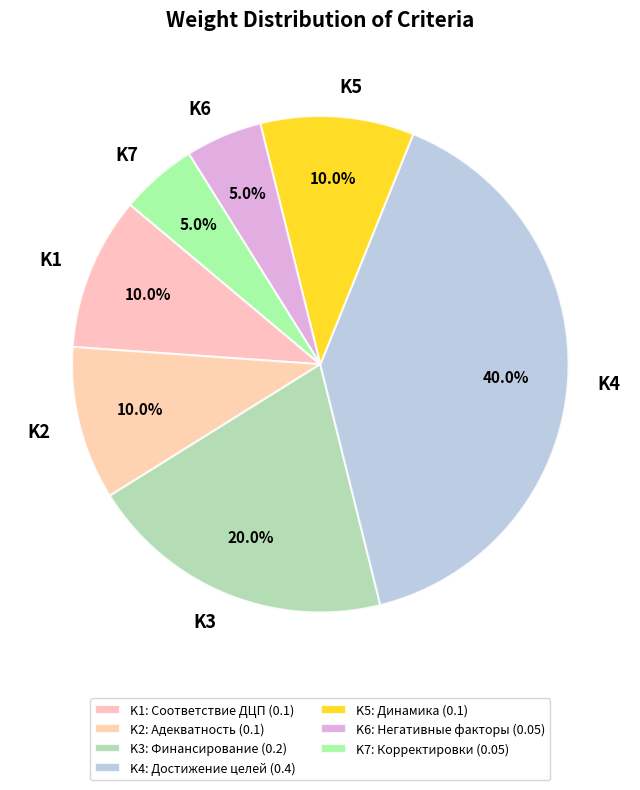

Which category has the biggest portion of the pie?

K4